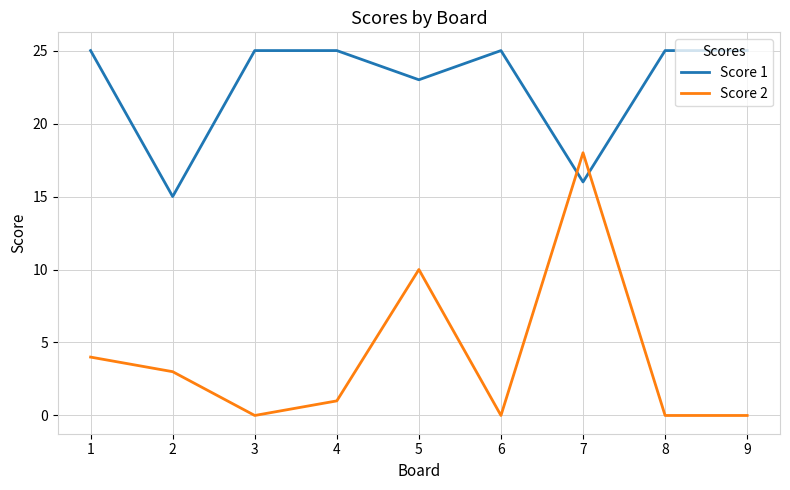

Is the value of Score 2 at 7 greater than the value of Score 1 at 9?

No